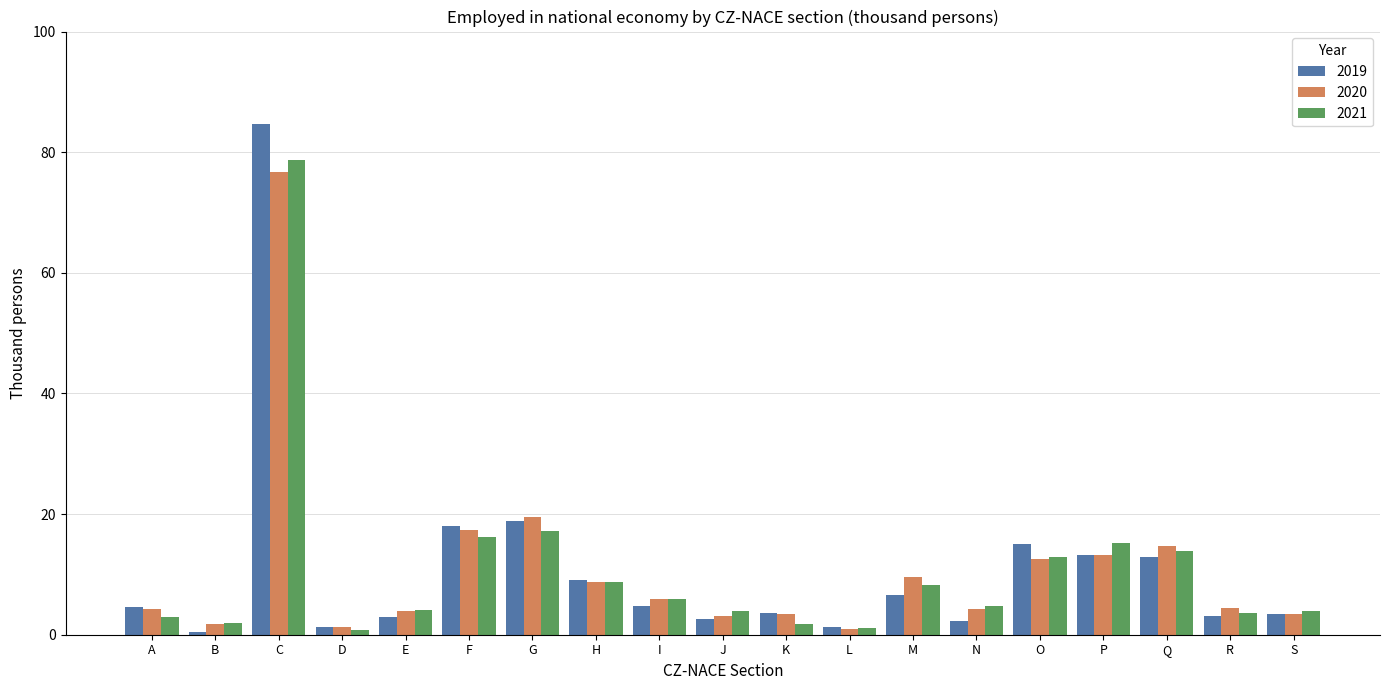

Is it true that 2021 equals 3.0 at A?

True